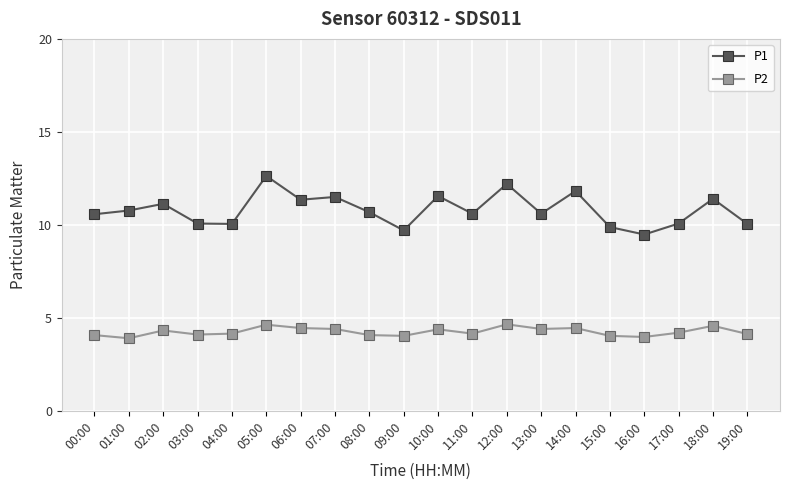

What is the highest value of the P2 series?

4.7